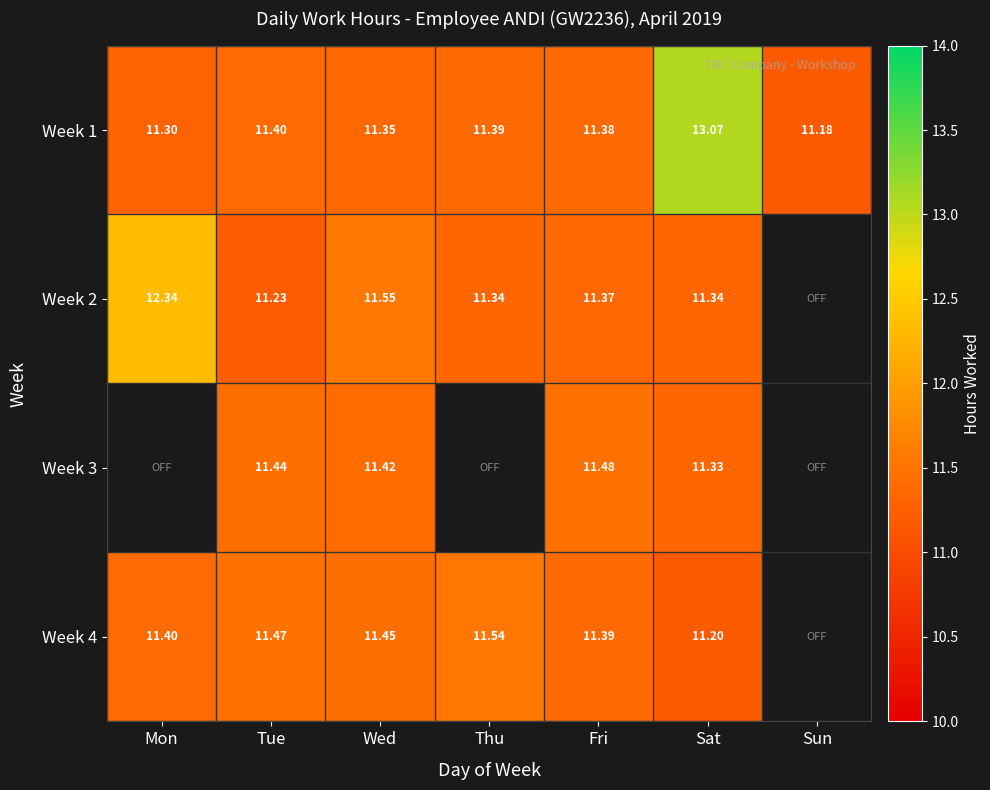

Between Fri and Sun, which is larger?

Fri